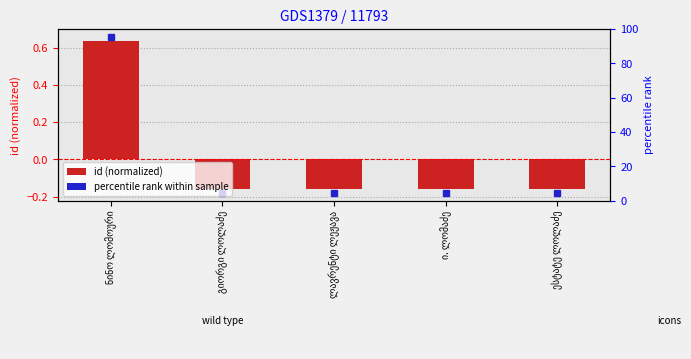

True or false: the data shows -0.2 at ი. ლომაძე.

True